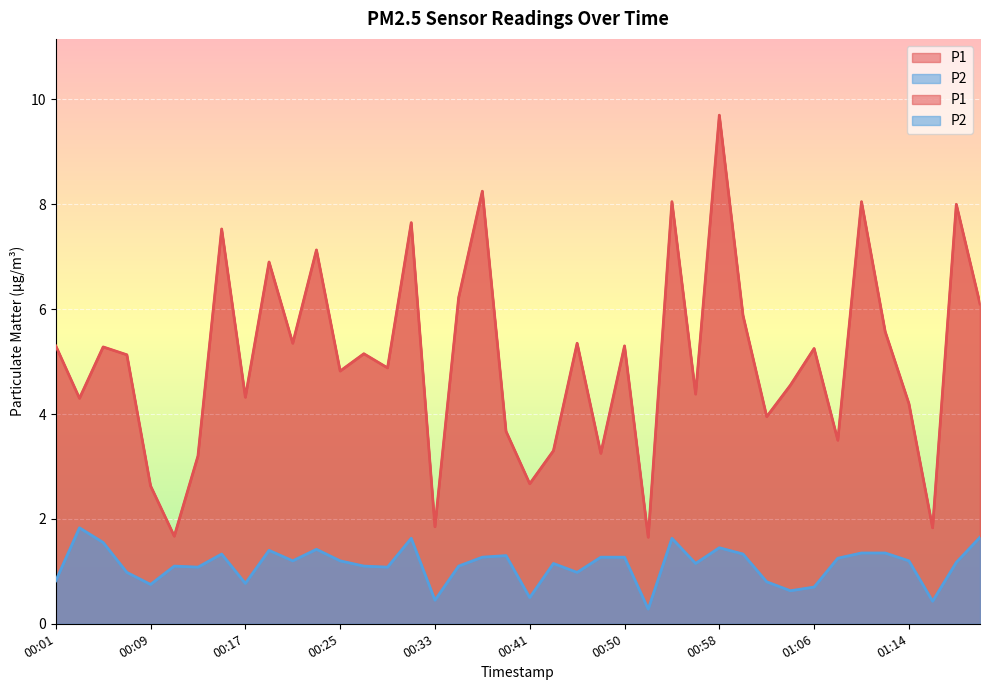

How many data points does each series have?

40